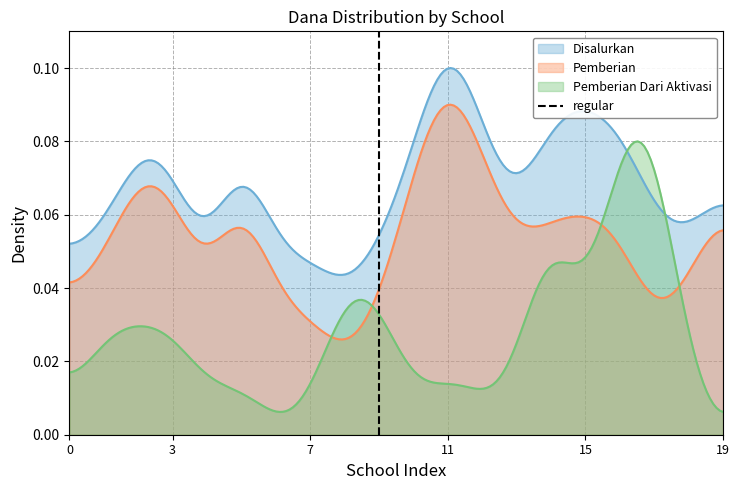

How many times do Disalurkan and Pemberian Dari Aktivasi cross each other?

2